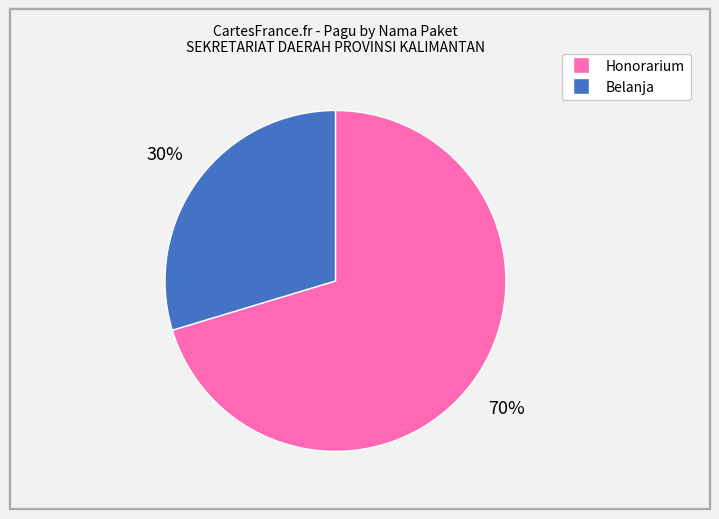

To the nearest percent, what is the average slice percentage?

50%